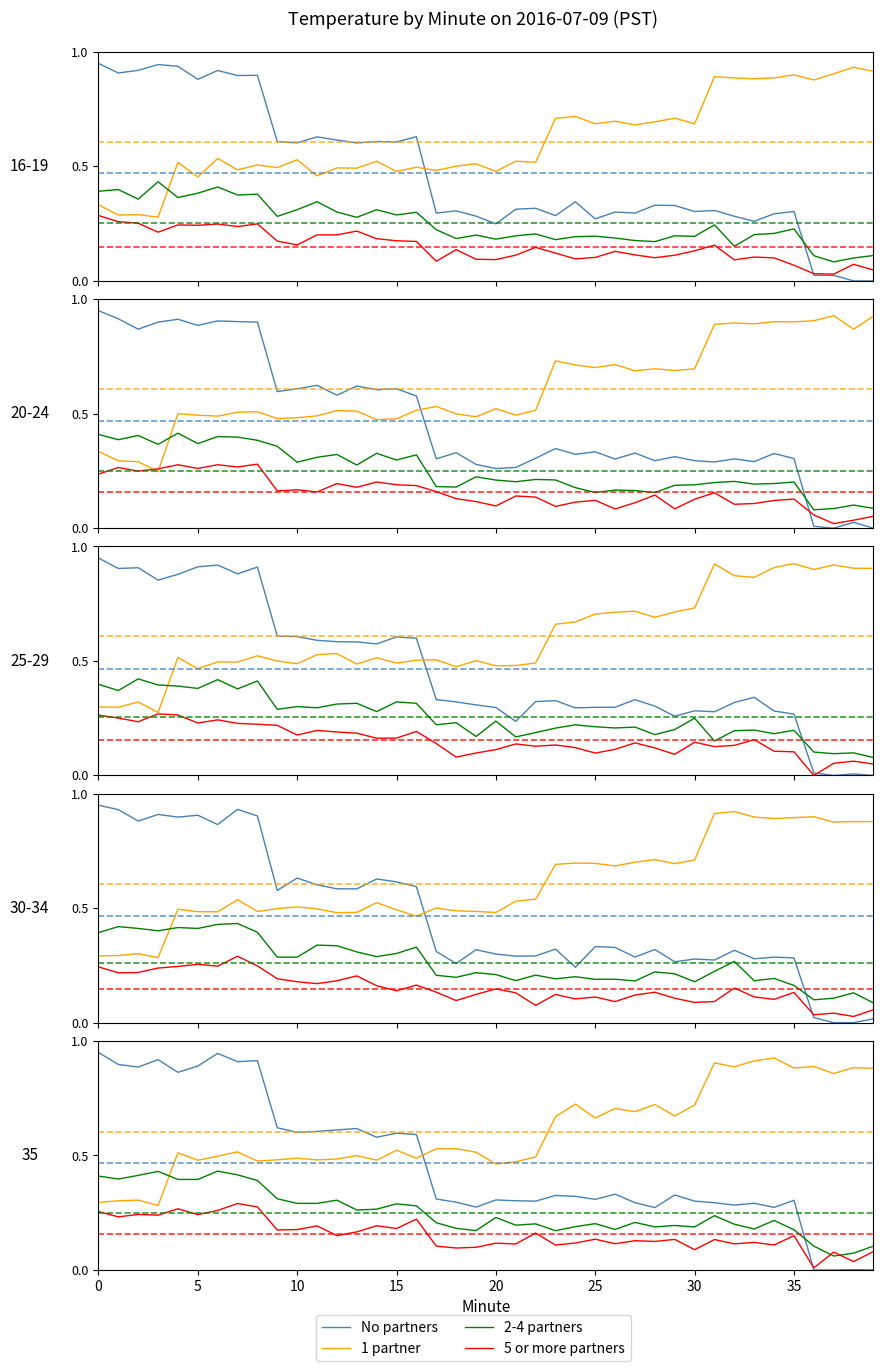

What is the sum of all 1 partner values?

24.2